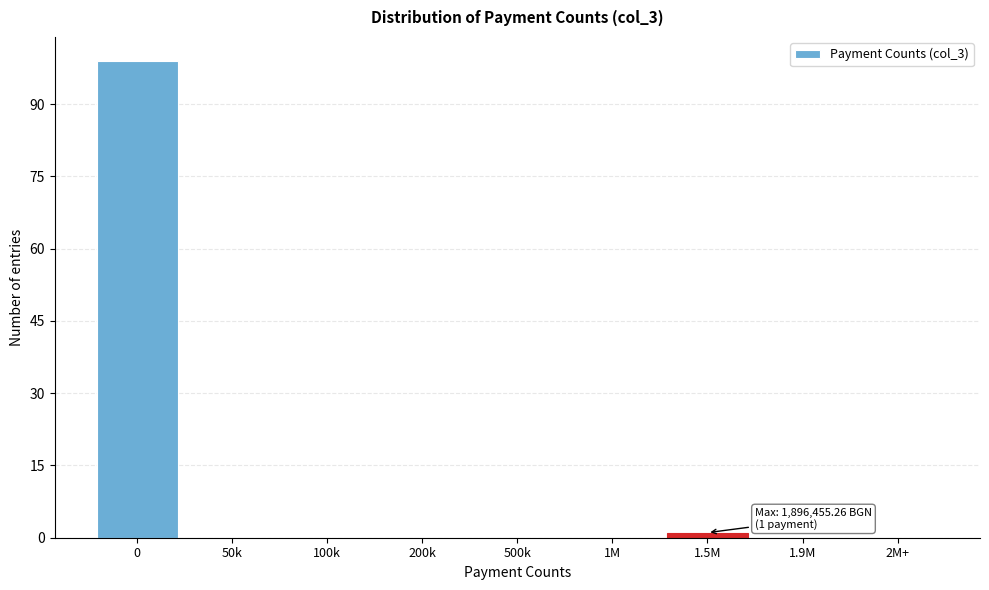

Reading left to right, what are all the values shown in this chart?

0=99	50k=0	100k=0	200k=0	500k=0	1M=0	1.5M=1	1.9M=0	2M+=0